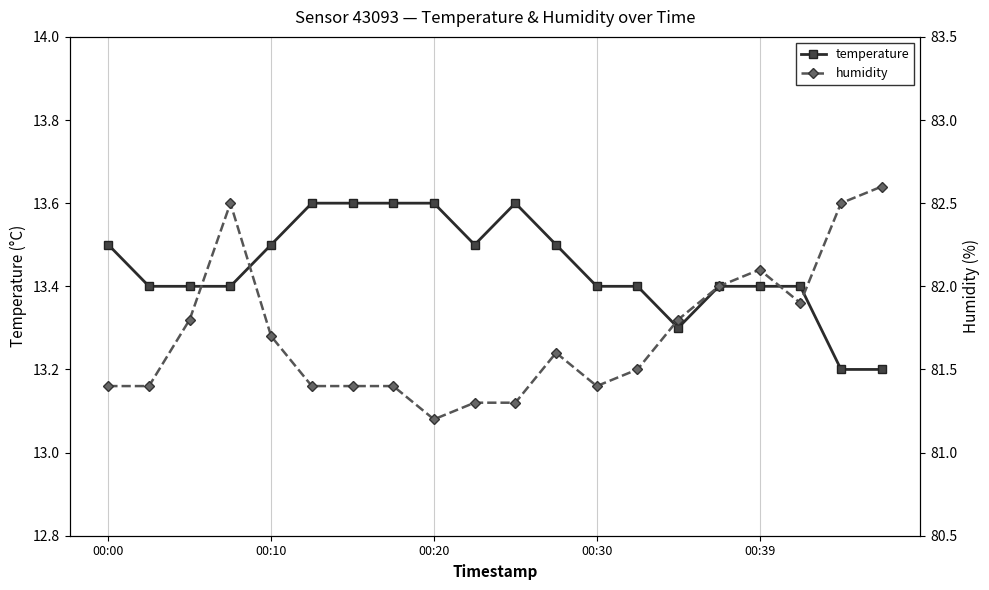

The temperature series shows 8.8 at 00:39. True or false?

False